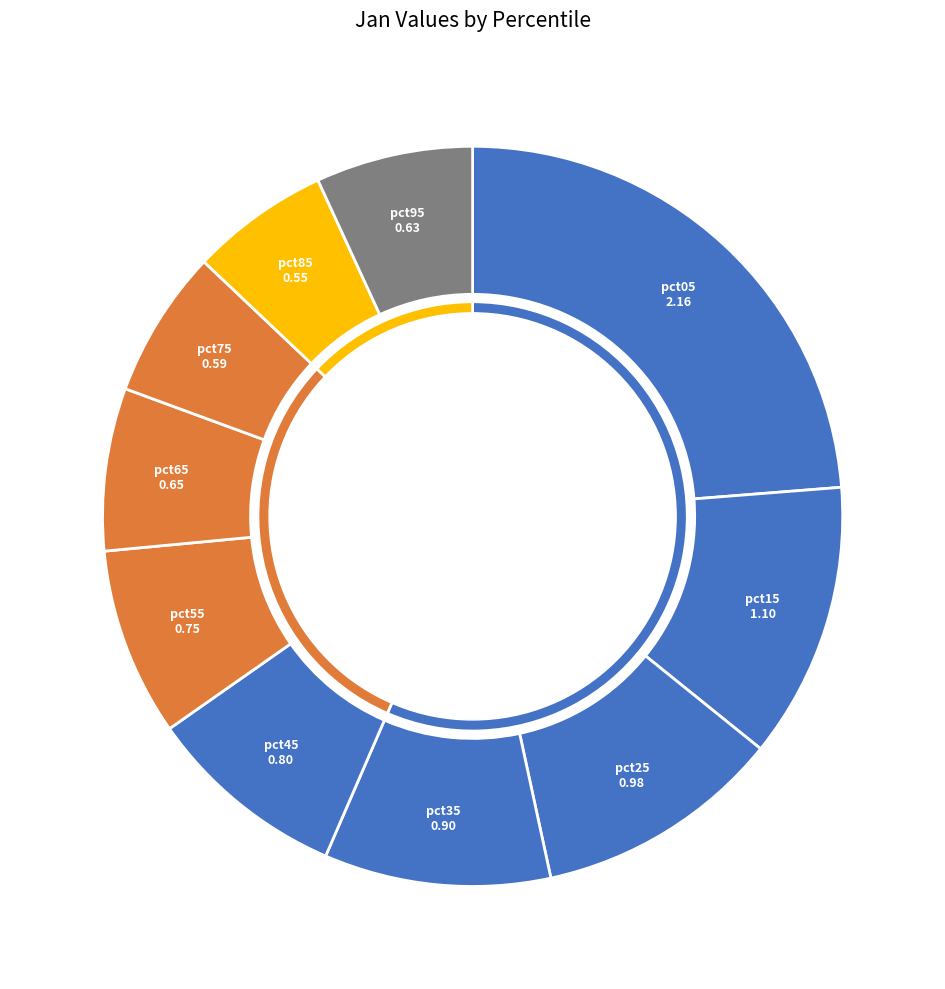

Which category has the biggest portion of the pie?

pct05